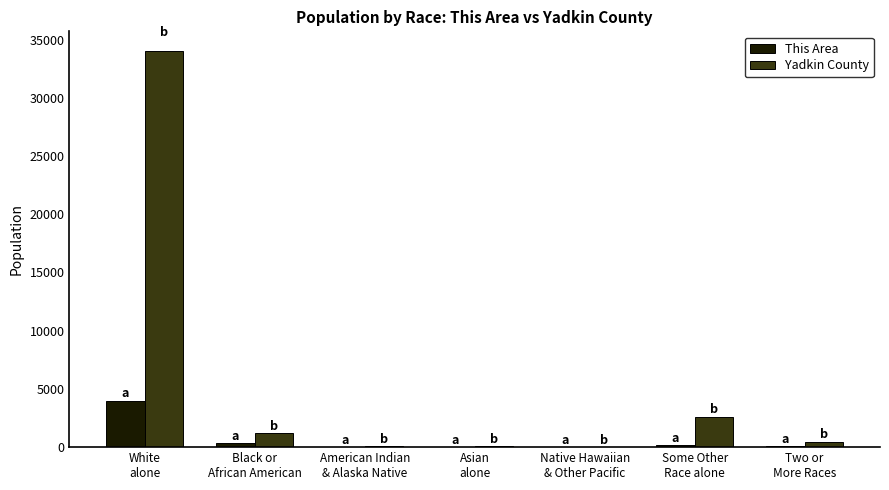

Which series has the largest total across all categories?

Yadkin County